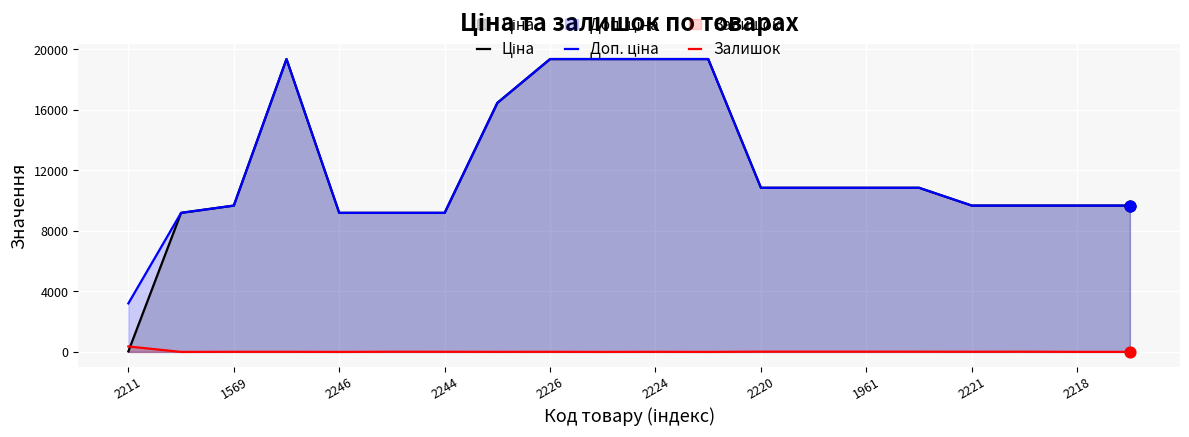

What are all the series names shown in the legend?

Ціна, Доп. ціна, Залишок